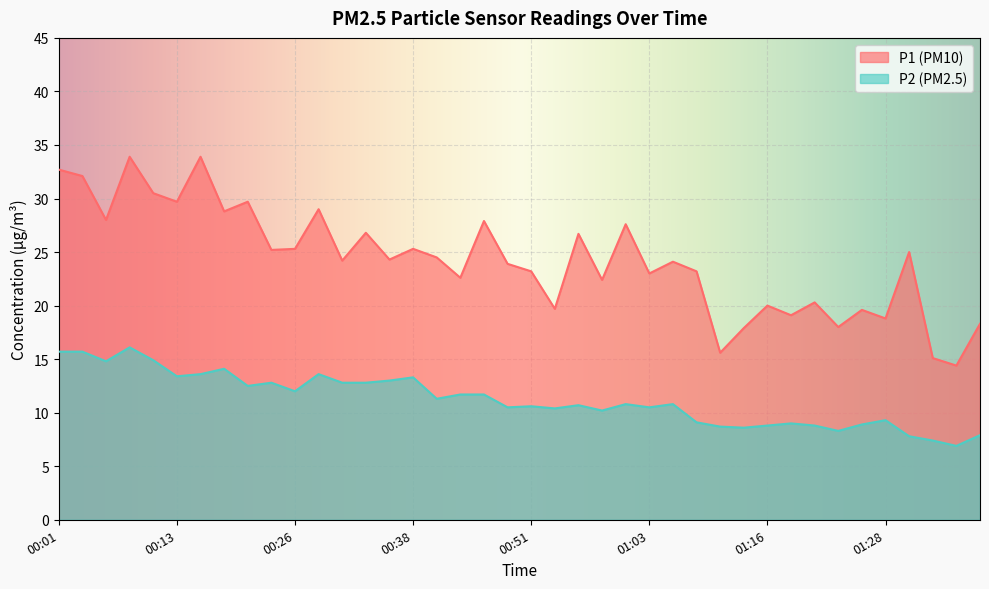

Reading right to left, what are all the values shown in this chart?

P1: 18.3	14.4	15.1	25.0	18.8	19.6	18.0	20.3	19.1	20.0	17.9	15.6	23.2	24.1	23.0	27.6	22.4	26.7	19.7	23.2	23.9	27.9	22.6	24.5	25.3	24.3	26.8	24.2	29.0	25.3	25.2	29.7	28.8	33.9	29.7	30.5	33.9	28.0	32.1	32.7
P2: 7.9	6.9	7.4	7.8	9.3	8.9	8.3	8.8	9.0	8.8	8.6	8.7	9.1	10.8	10.5	10.8	10.2	10.7	10.4	10.6	10.5	11.7	11.7	11.3	13.3	13.0	12.8	12.8	13.6	12.0	12.8	12.5	14.1	13.6	13.4	14.9	16.1	14.8	15.7	15.7